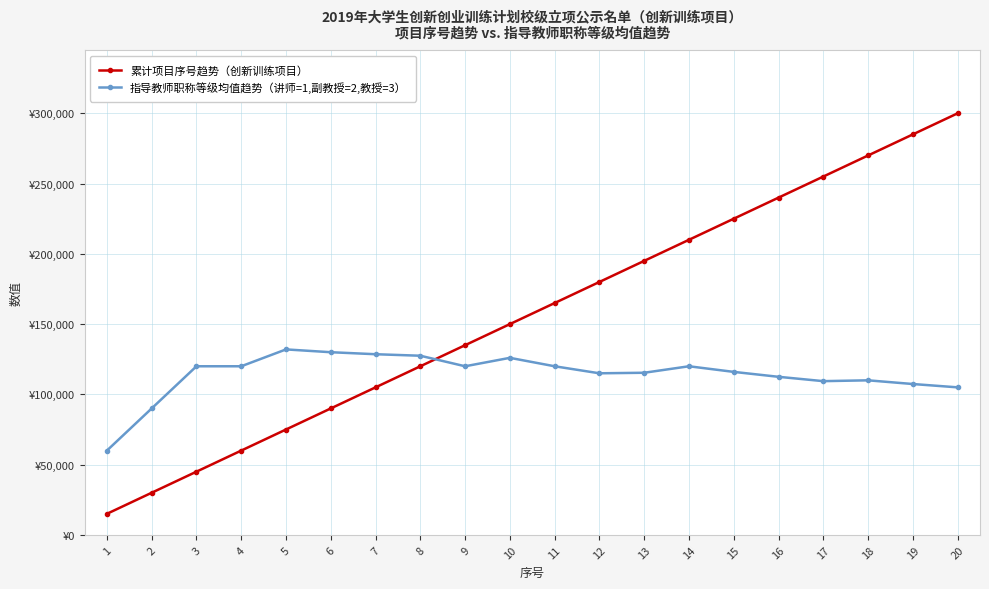

What is the difference between the maximum and minimum values in the 累计项目序号趋势（创新训练项目） series?

285000.0